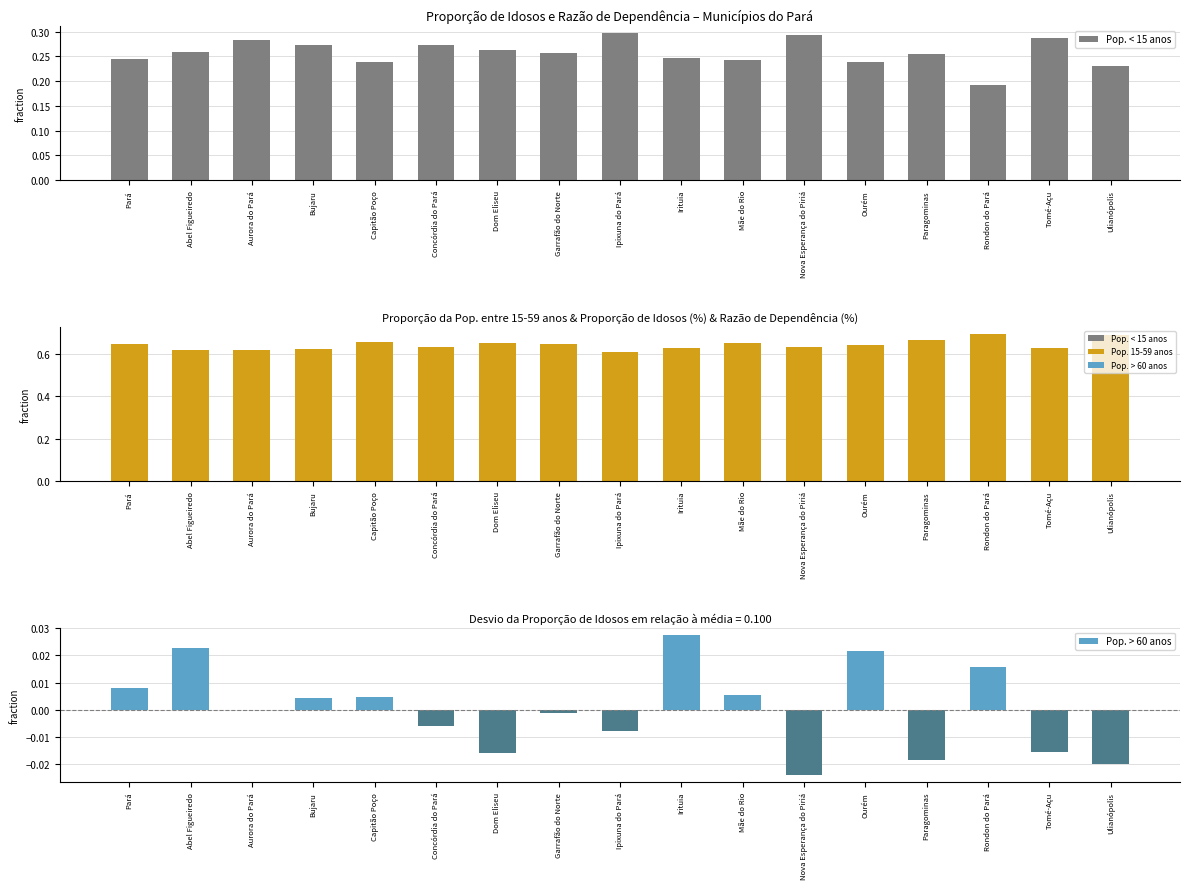

Where is Pop. 15-59 anos nearest to the value 0?

Ipixuna do Pará